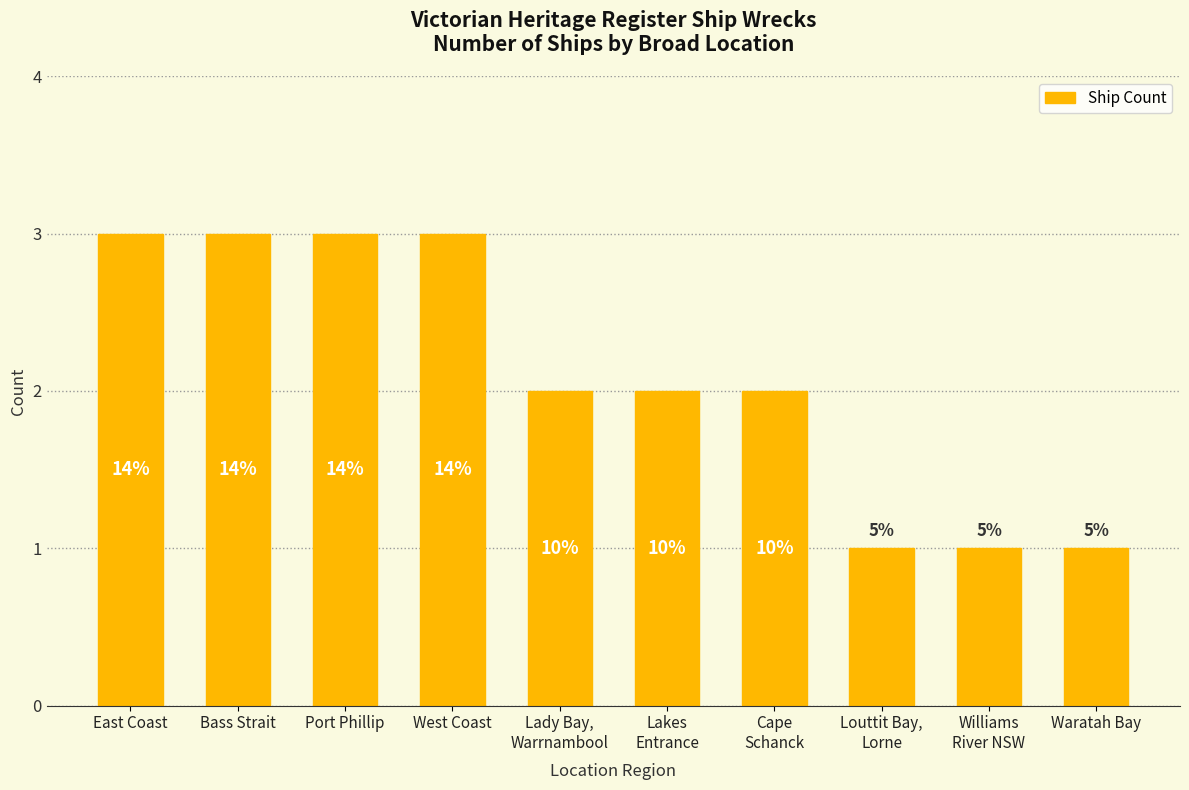

How many bars are there in total?

10